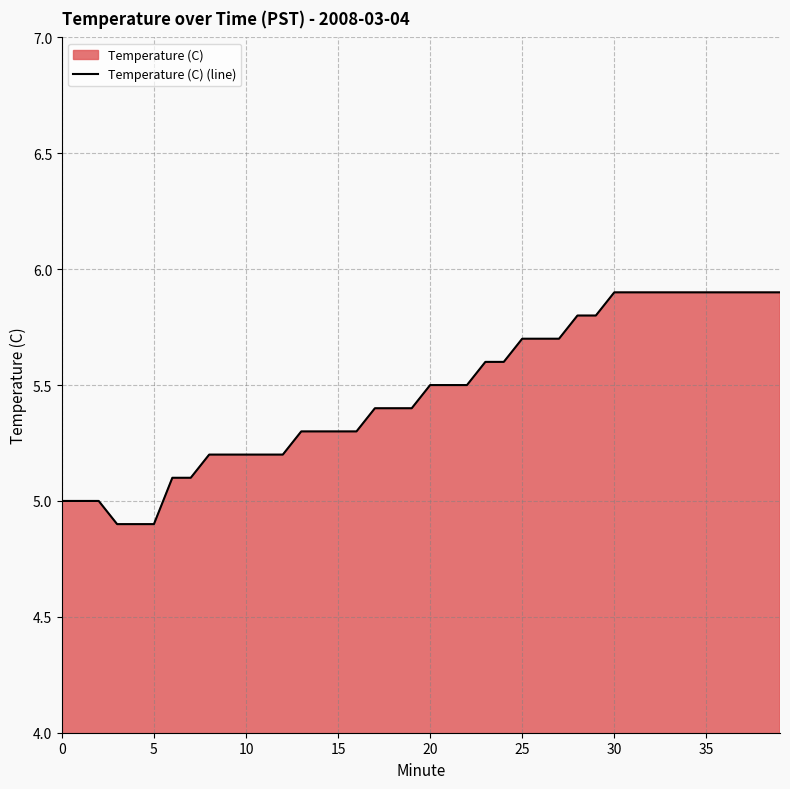

Approximately how many times larger is the value at 5 compared to 10?

0.9